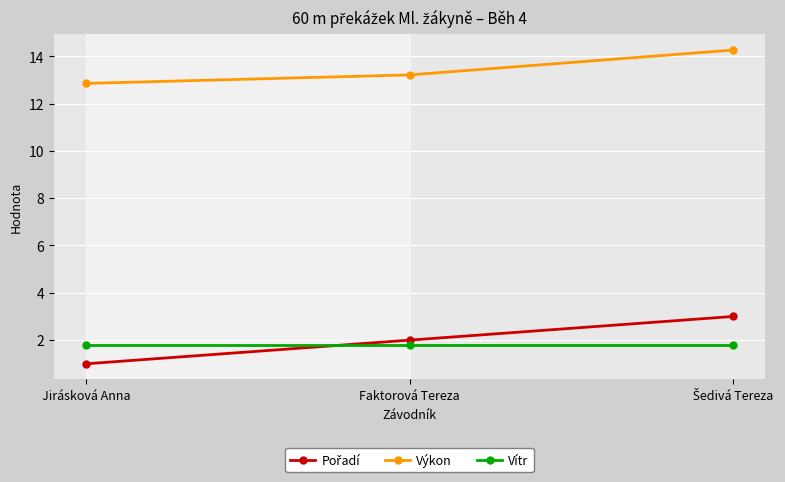

Is it true that Vítr equals 2.9 at Jirásková Anna?

False